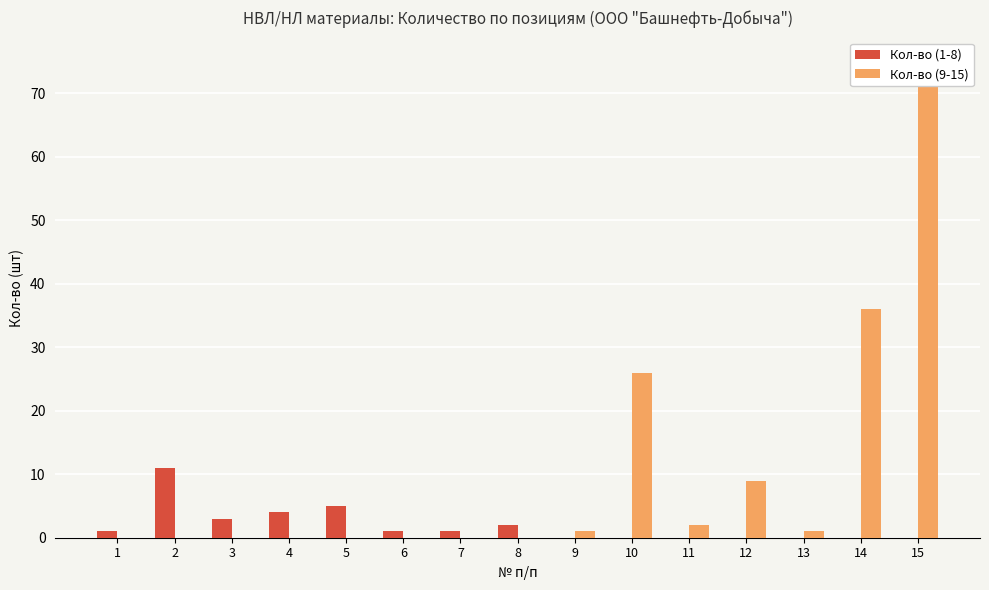

Rank the categories by Кол-во (1-8) value from highest to lowest.

2, 5, 4, 3, 8, 1, 6, 7, 9, 10, 11, 12, 13, 14, 15